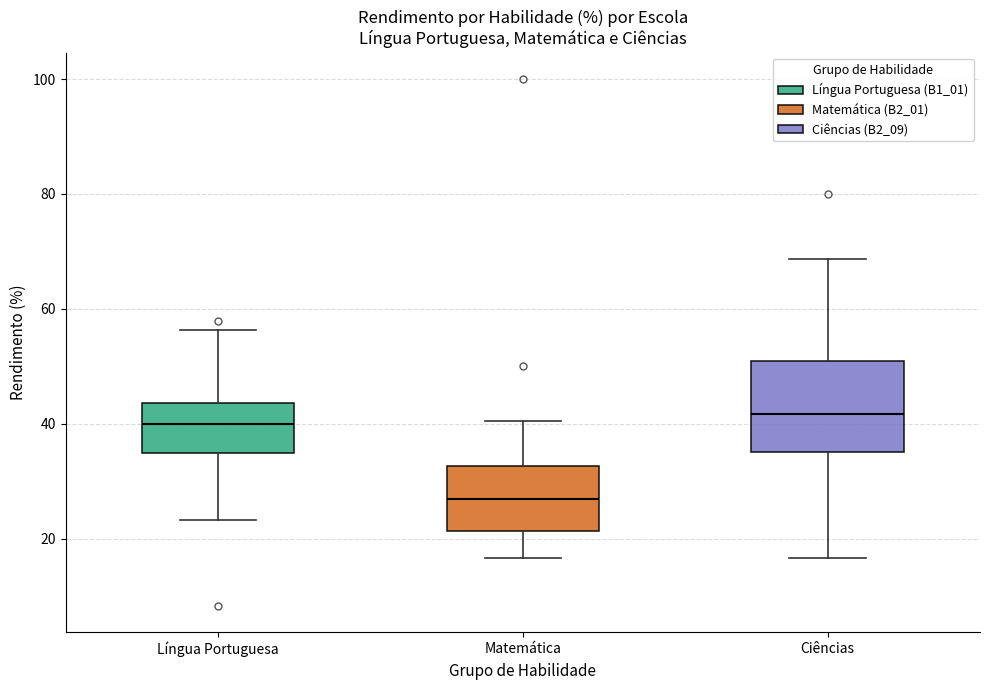

Where does the upper whisker of the box for Língua Portuguesa end on the y-axis? The values are not printed on the chart, so give them approximately, as read against the axis.

56